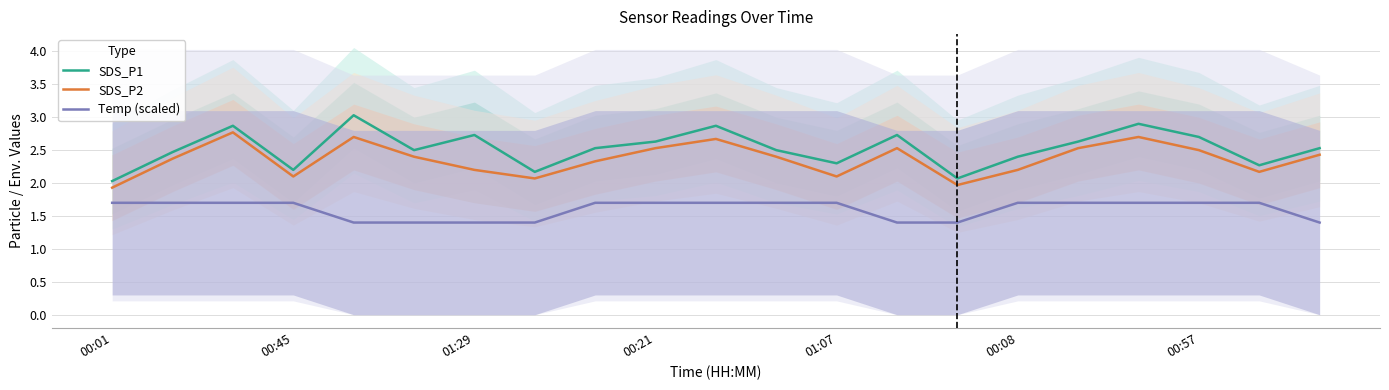

List the series in order of their peak value, lowest first.

Temp (scaled), SDS_P2, SDS_P1